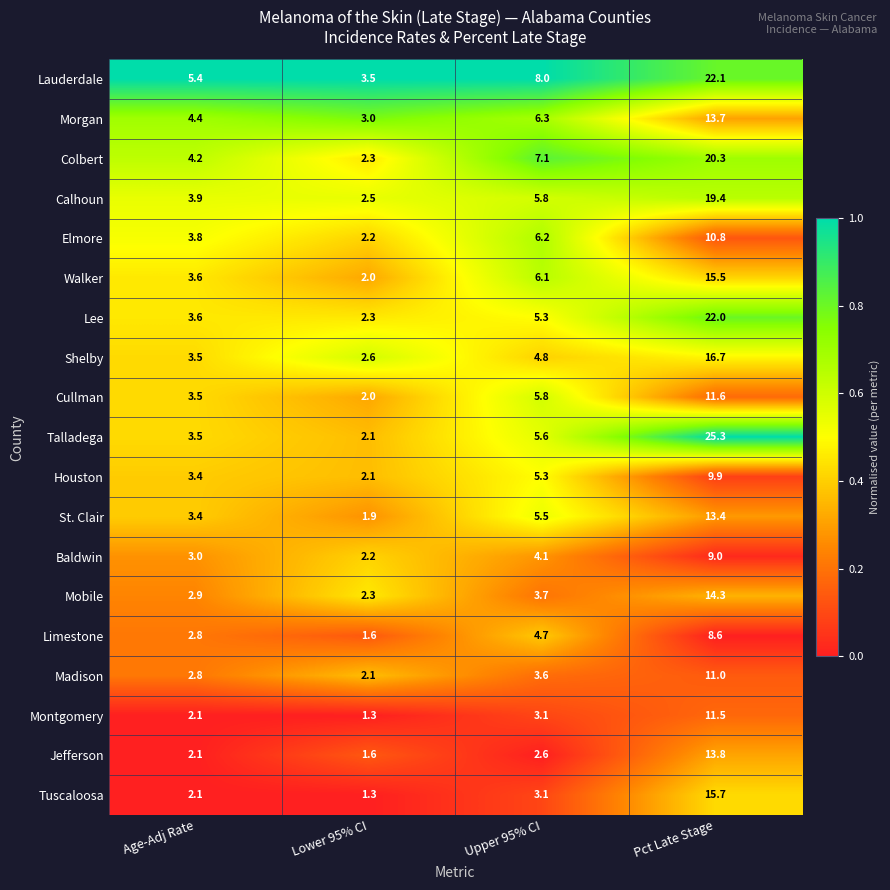

Read the Houston value at Age-Adj Rate.

3.4